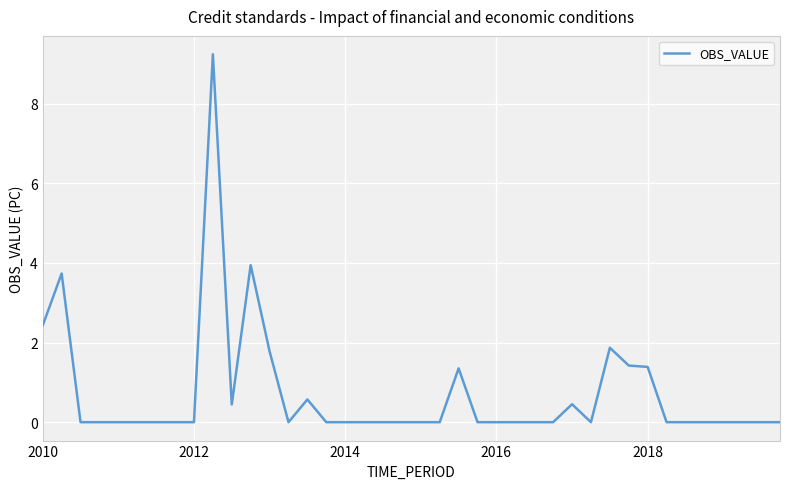

What is the maximum value shown in the chart?

9.2